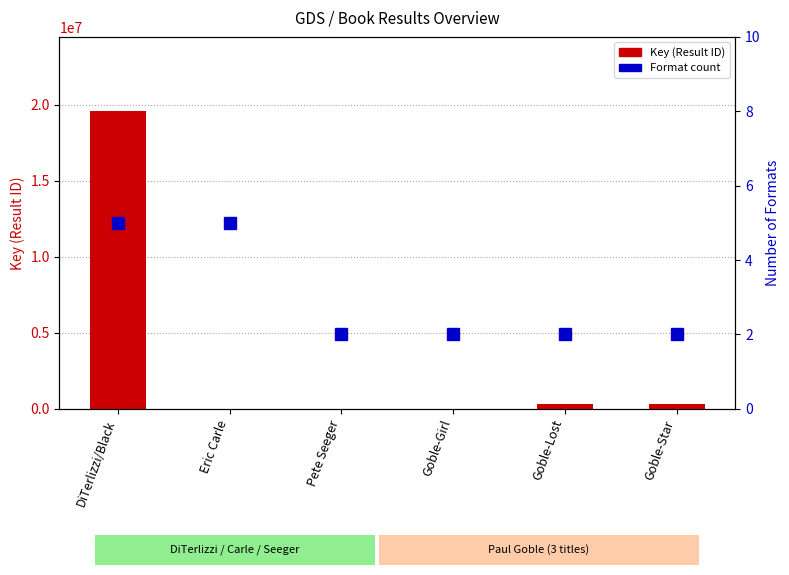

Is it true that Key (Result ID) equals 95466 at Goble-Lost?

False